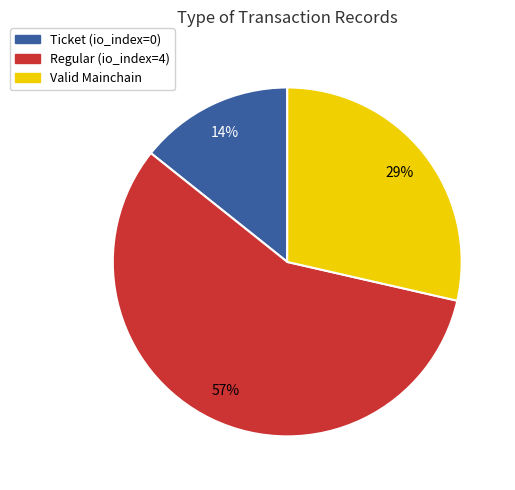

To the nearest percent, what is the average slice percentage?

33%